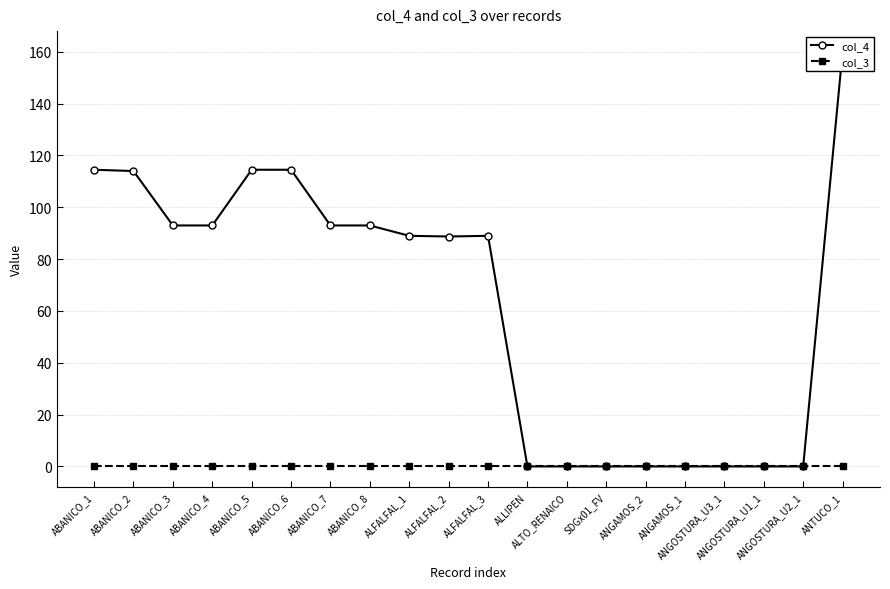

What is the maximum value for col_4?

160.0